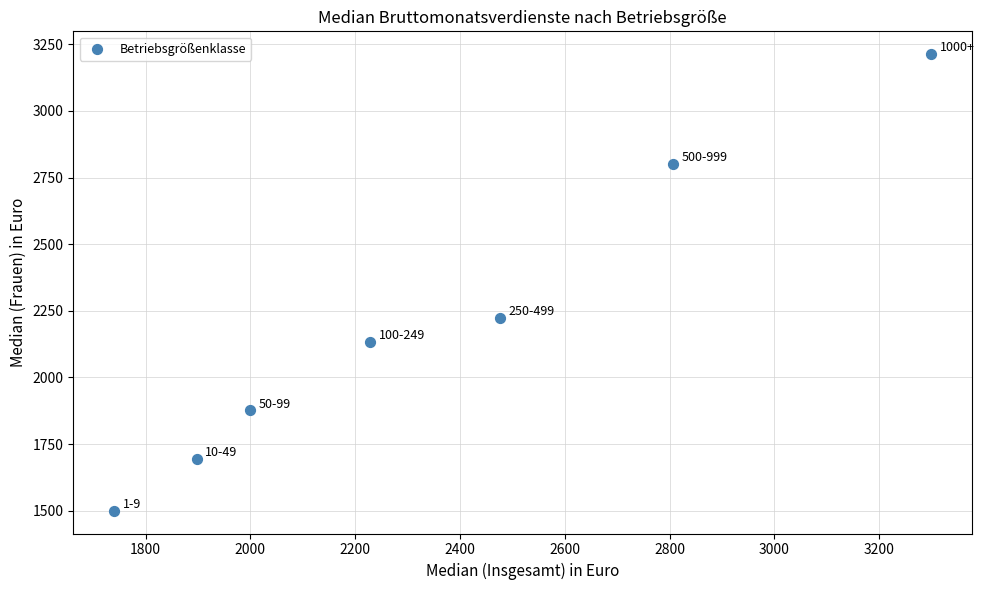

What is the range of Y values (max minus min)?

1713